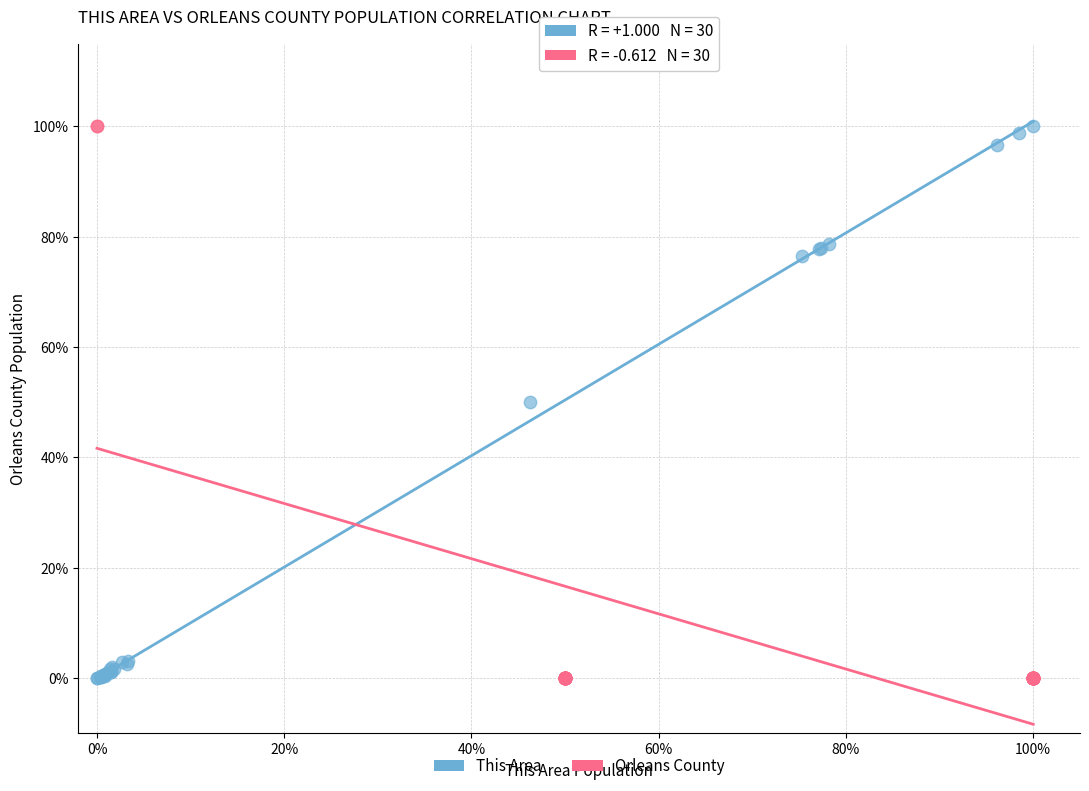

What are all the series names shown in the legend?

This Area, Orleans County